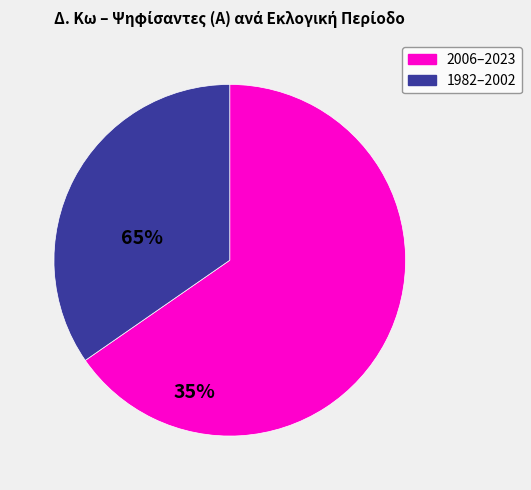

Is there a majority slice in this chart?

Yes